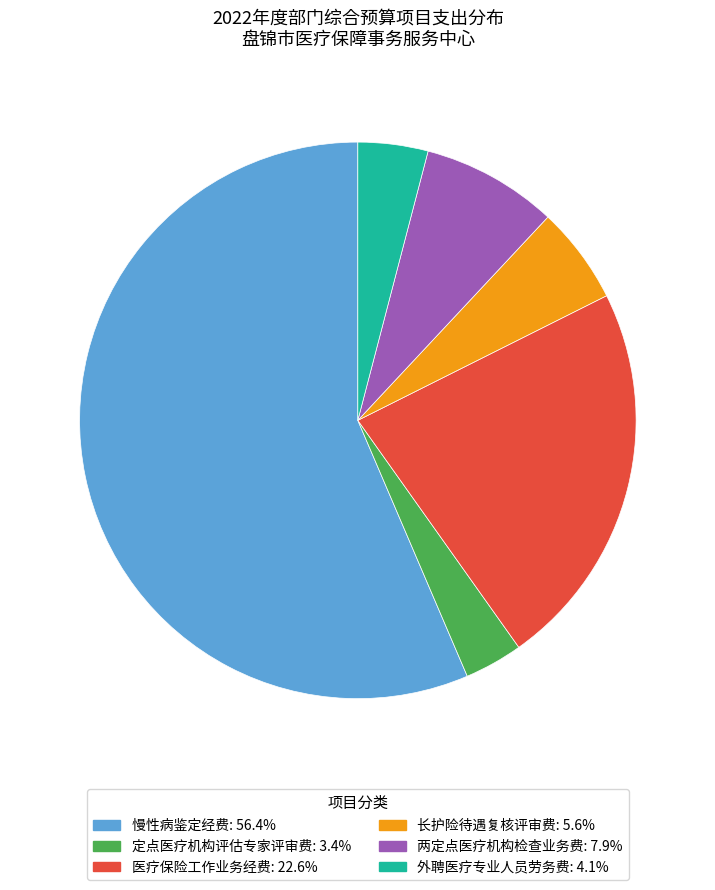

What is the largest slice in the pie chart?

慢性病鉴定经费